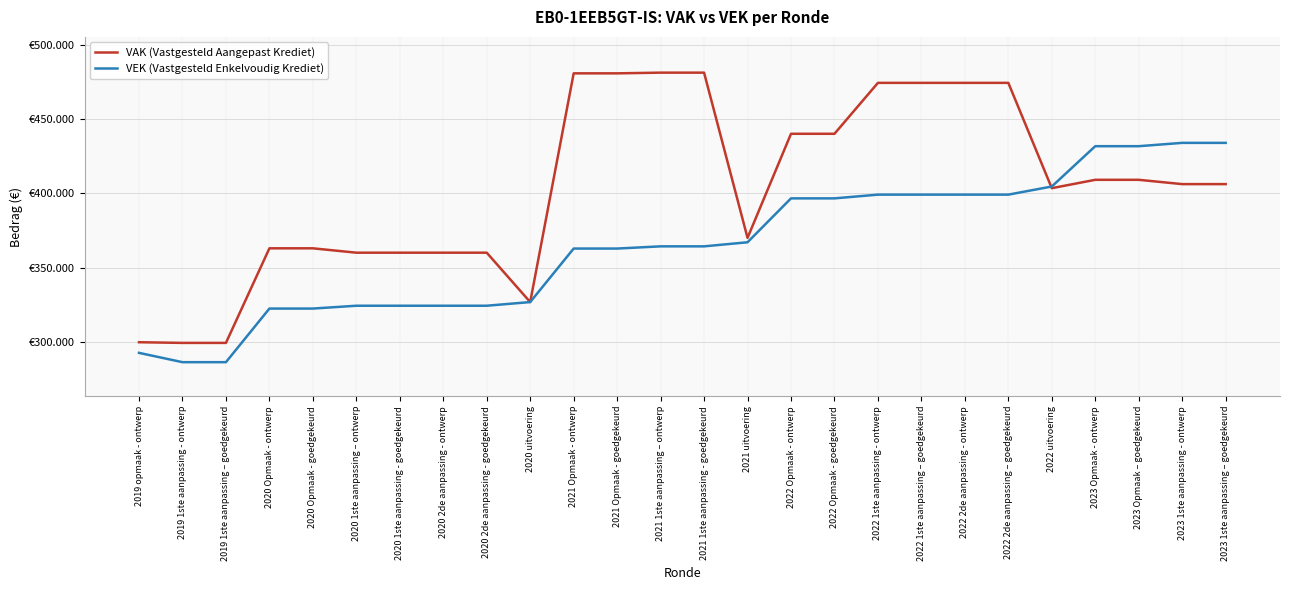

Which series has the largest total across all categories?

VAK (Vastgesteld Aangepast Krediet)